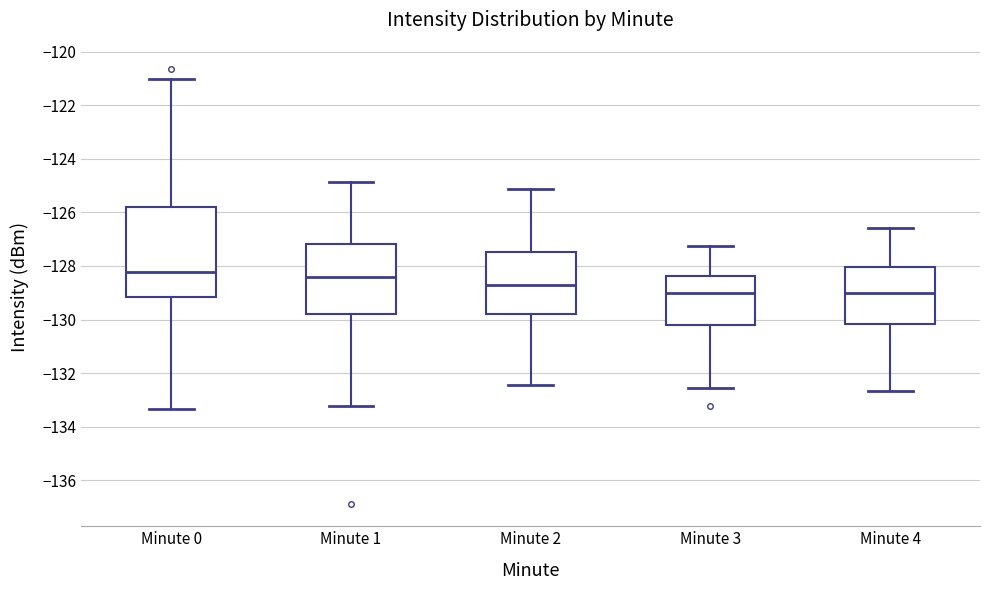

Reading left to right, read every box against the y-axis: the position of its median line, the range the box covers, and the ends of its whiskers. The values are not printed on the chart, so give them approximately, as read against the axis.

Minute 0: median -128.2, box -129.2 to -125.8, whiskers -133.4 to -121.0
Minute 1: median -128.4, box -129.8 to -127.2, whiskers -133.2 to -124.8
Minute 2: median -128.8, box -129.8 to -127.4, whiskers -132.4 to -125.2
Minute 3: median -129.0, box -130.2 to -128.4, whiskers -132.6 to -127.2
Minute 4: median -129.0, box -130.2 to -128.0, whiskers -132.6 to -126.6